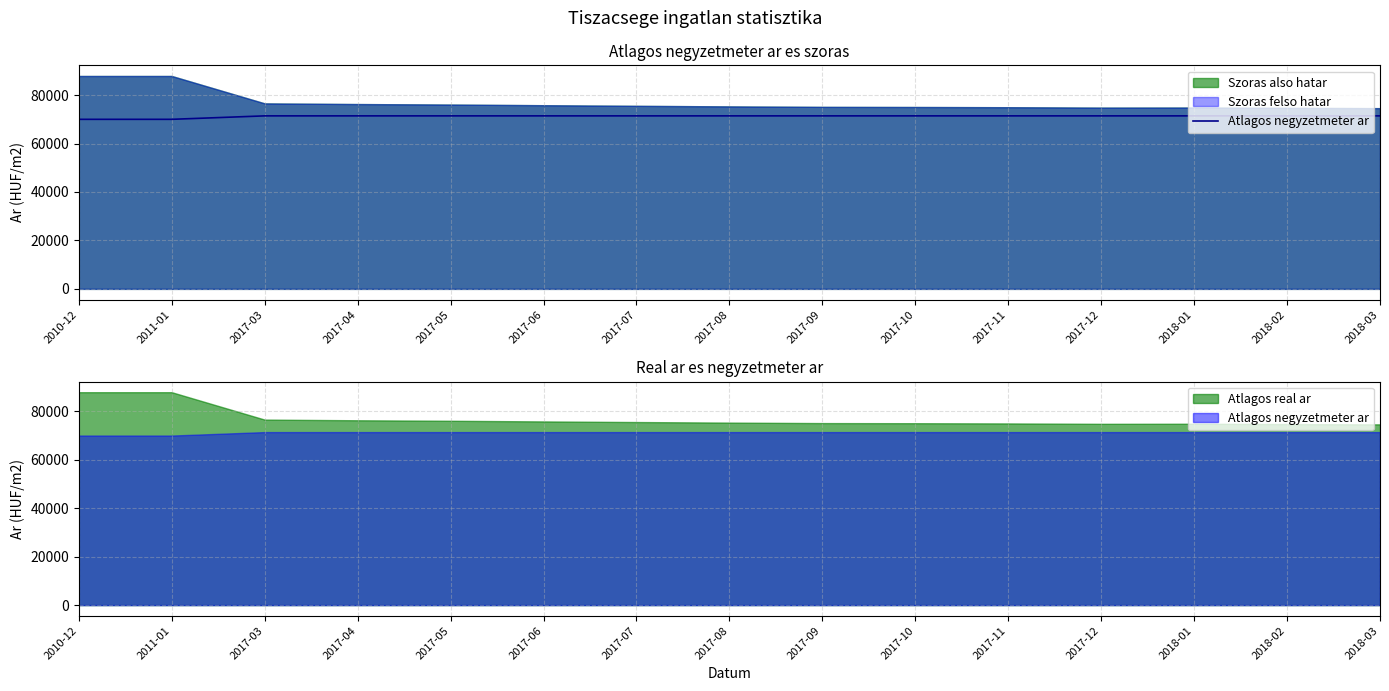

What is the sum of all values?

1068564